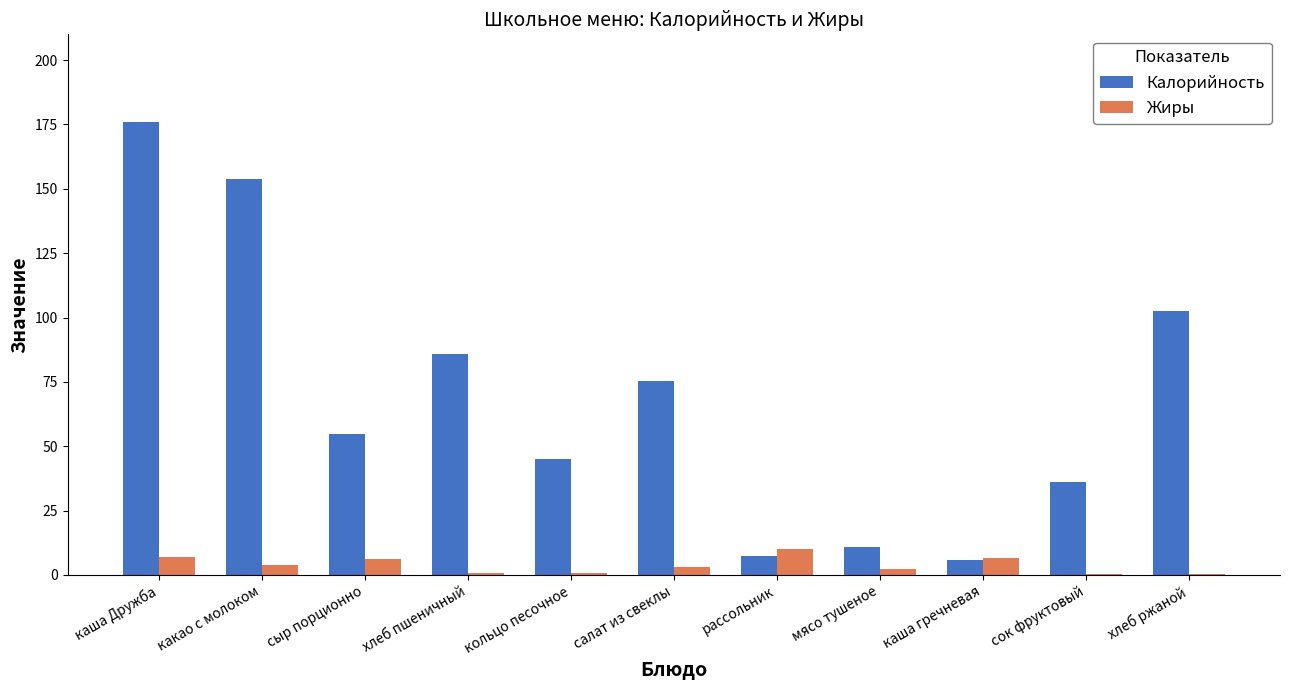

What is the sum of all Калорийность values?

753.3